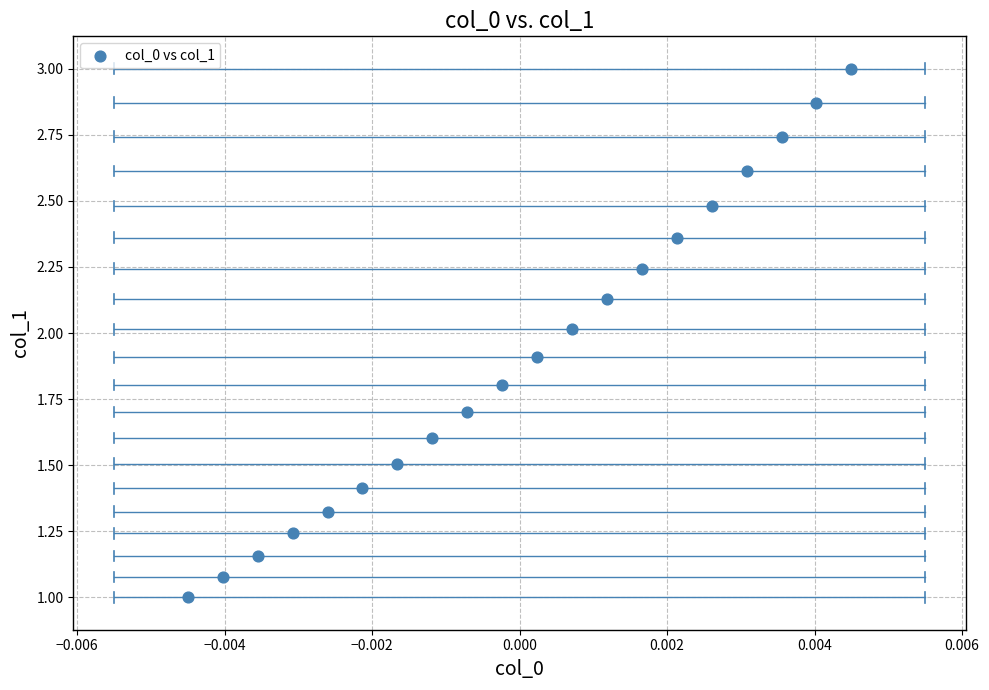

What is the range of Y values (max minus min)?

2.0